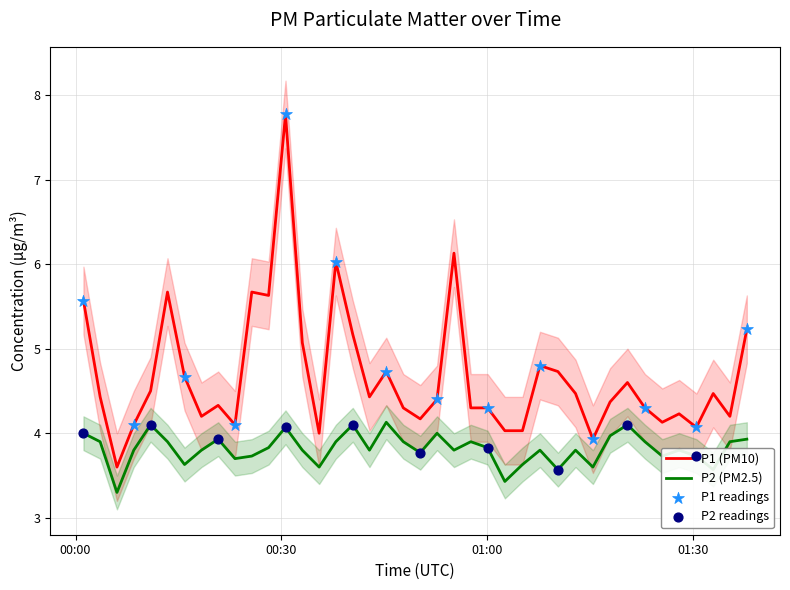

Which series contains the lowest Y value?

P2